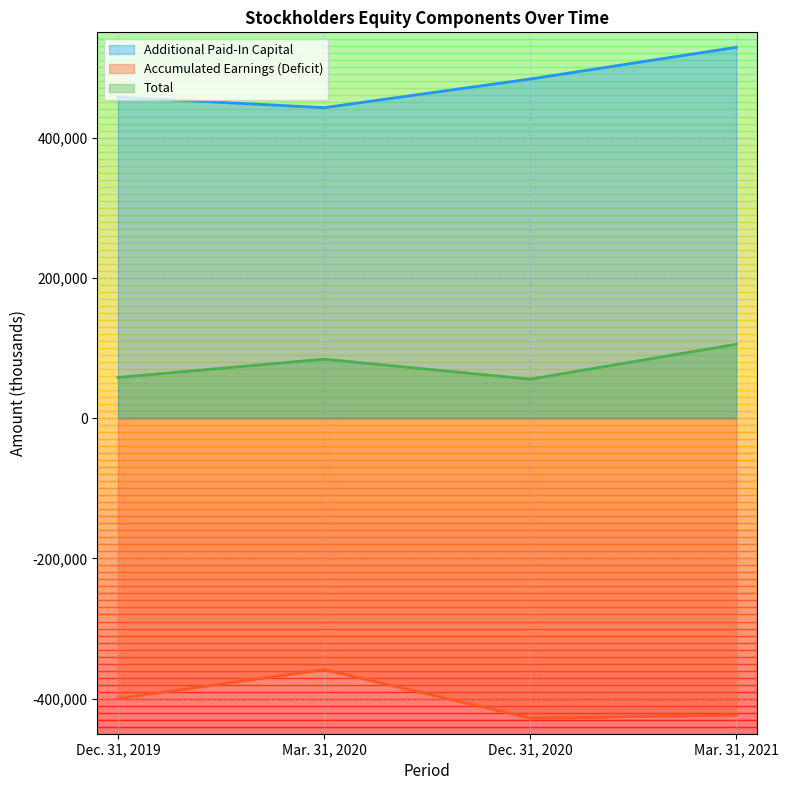

What is the difference between the second highest and minimum values in the Total series?

28523